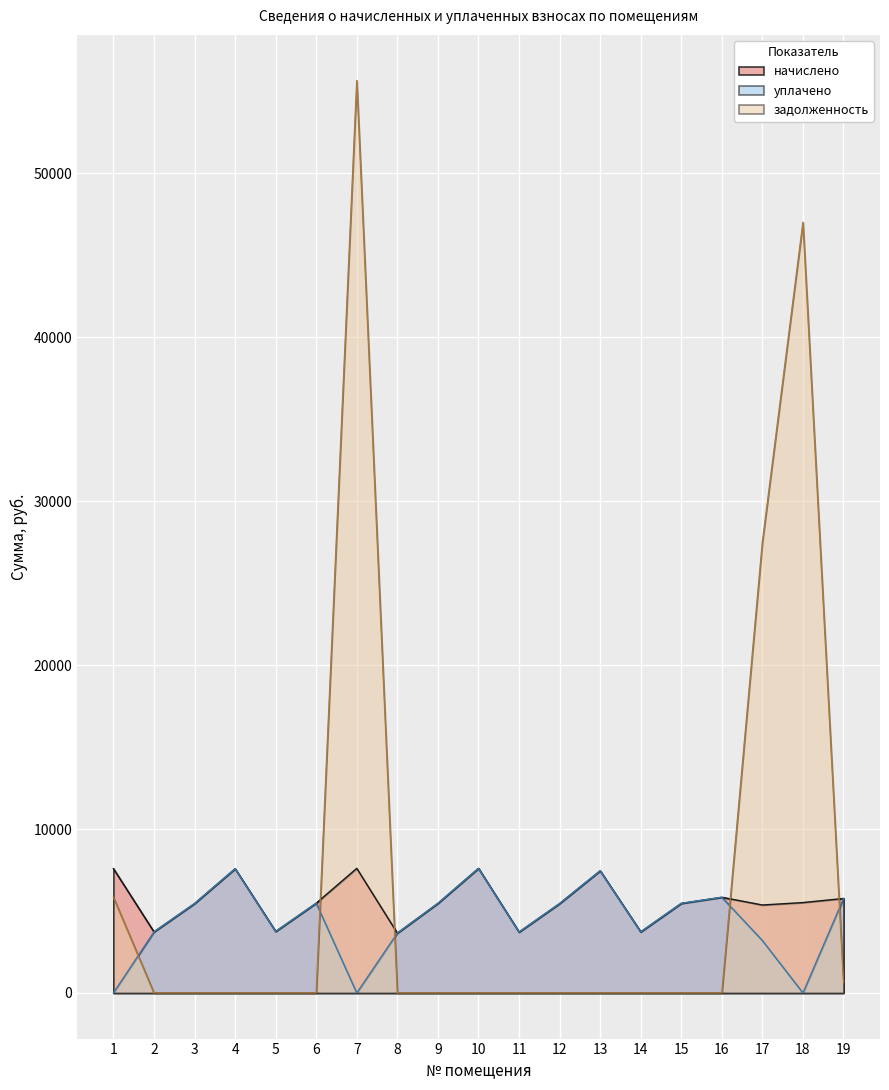

Between which two adjacent categories do начислено and задолженность first intersect?

6 and 7